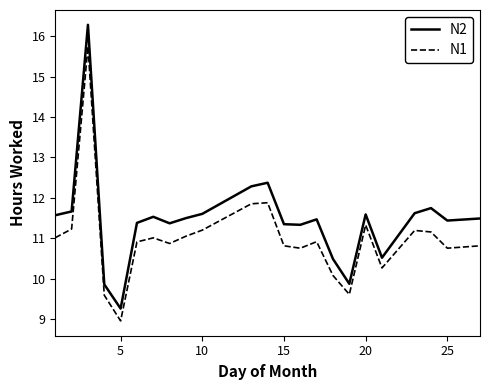

What is the lowest value of the N2 series?

9.3